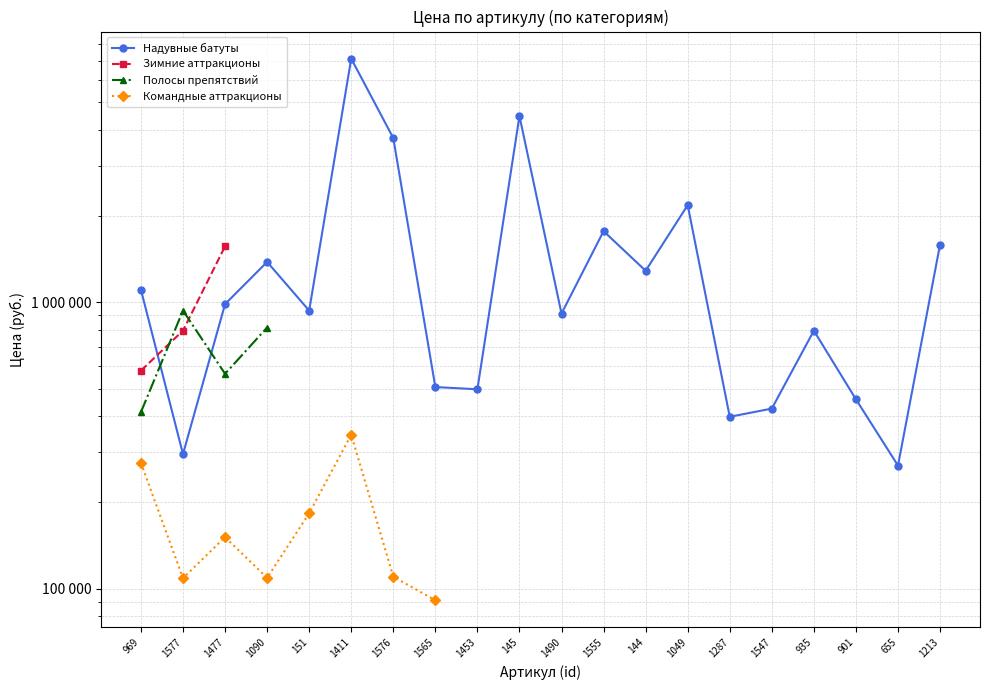

How many lines are shown in the chart?

4